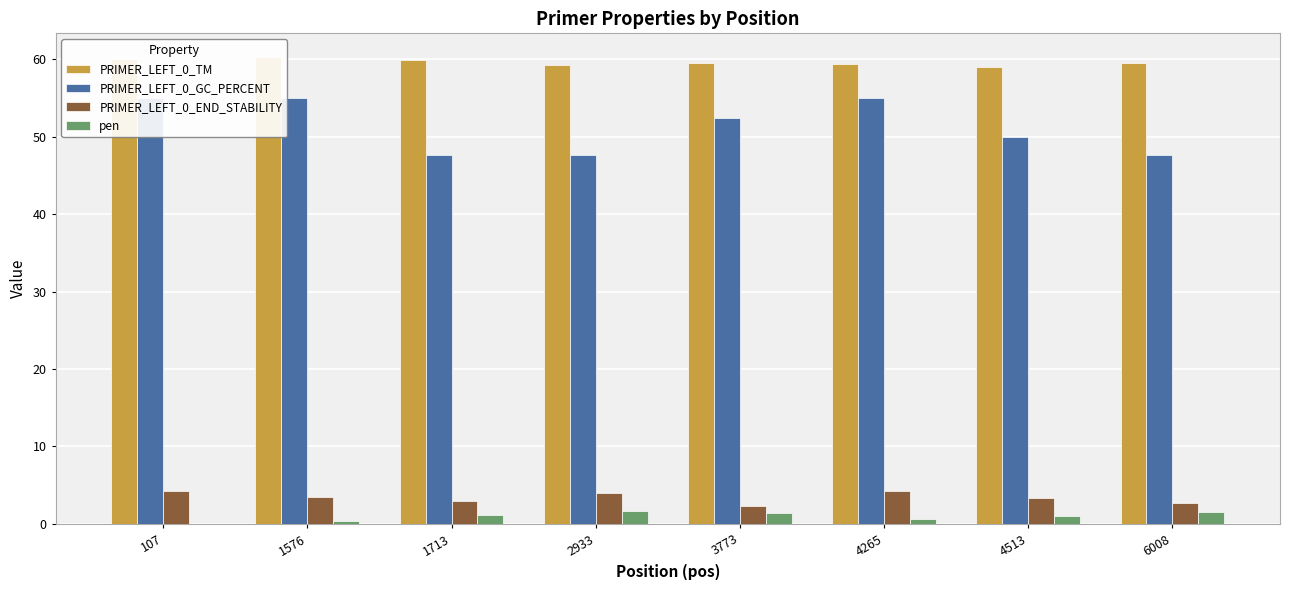

What is the difference between the PRIMER_LEFT_0_TM values at 1713 and 107?

0.2